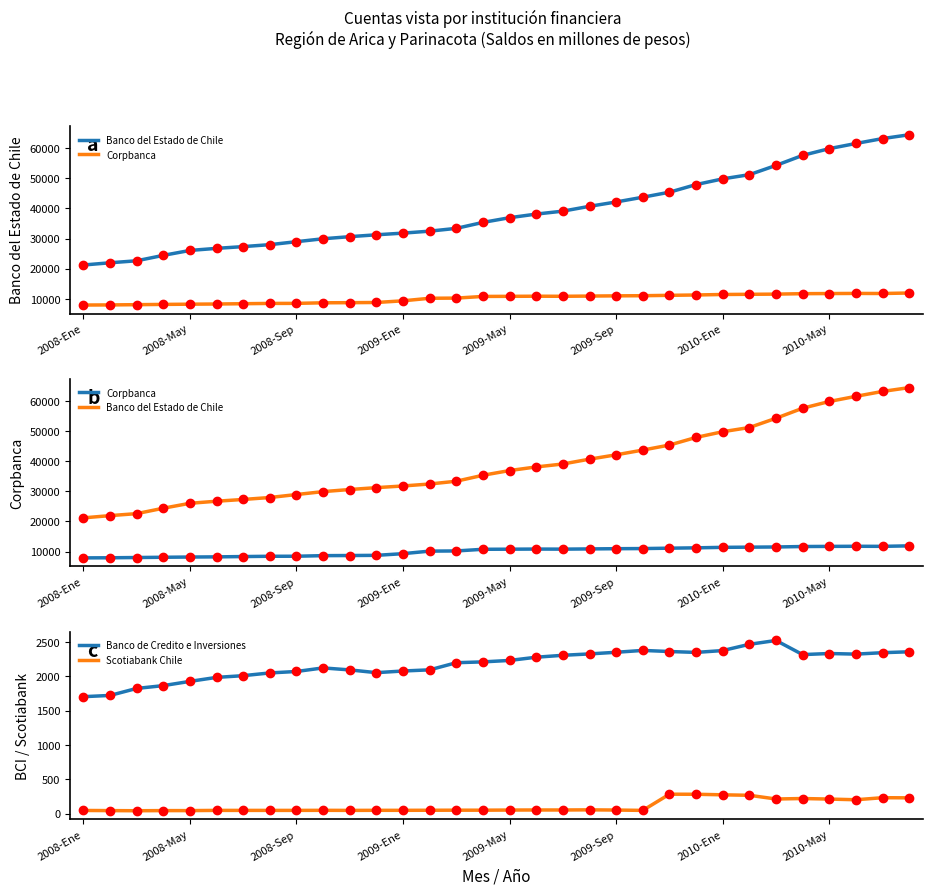

What is the total value across all series at 29?

75851